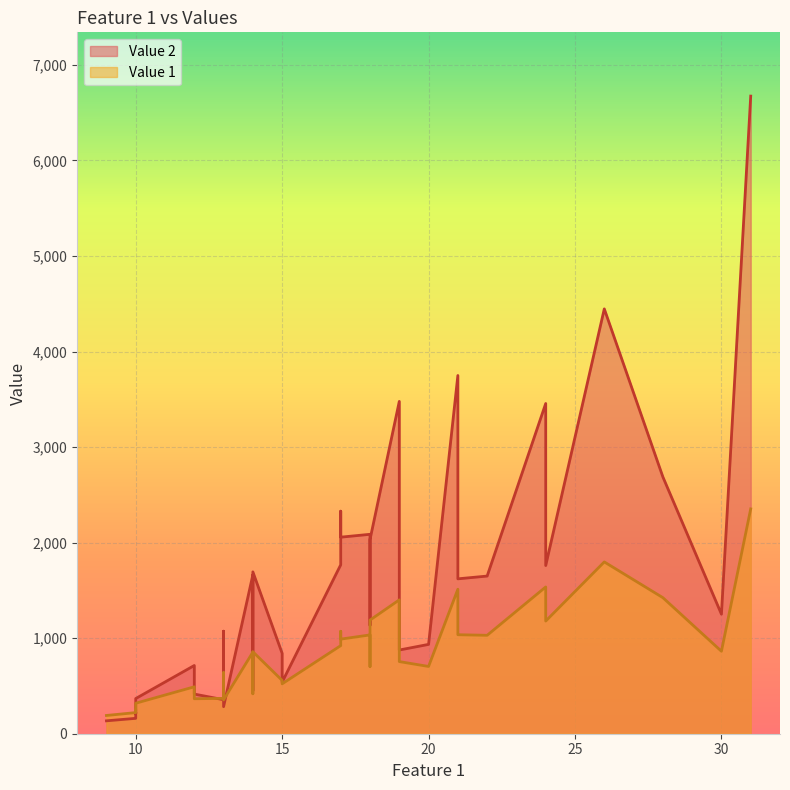

True or false: Value 2 and Value 1 cross at least once.

True